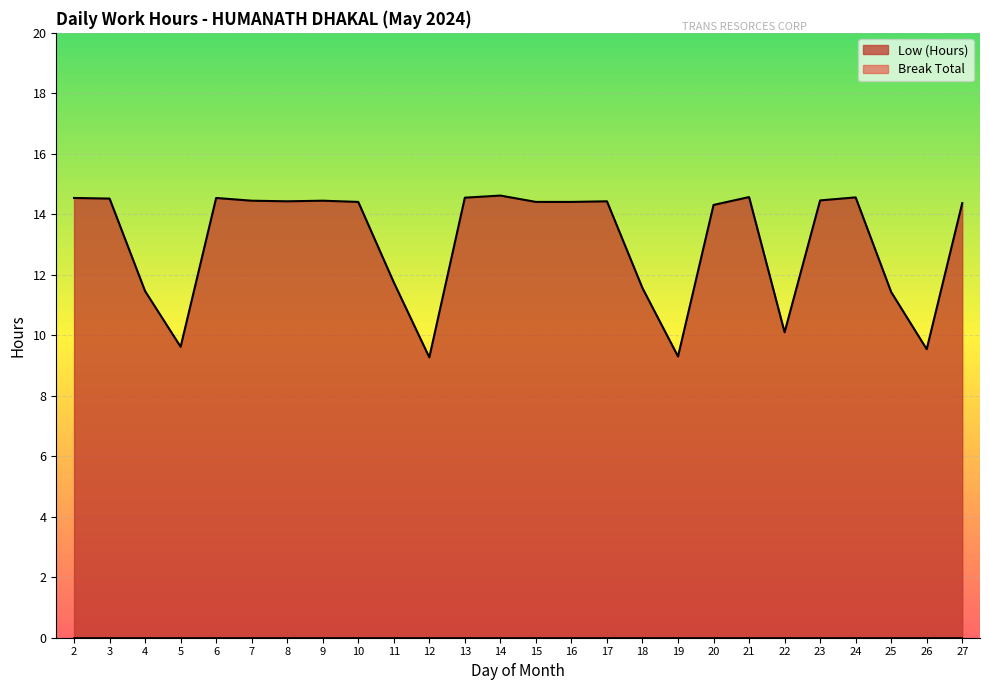

What is the difference between the maximum and minimum values?

5.3